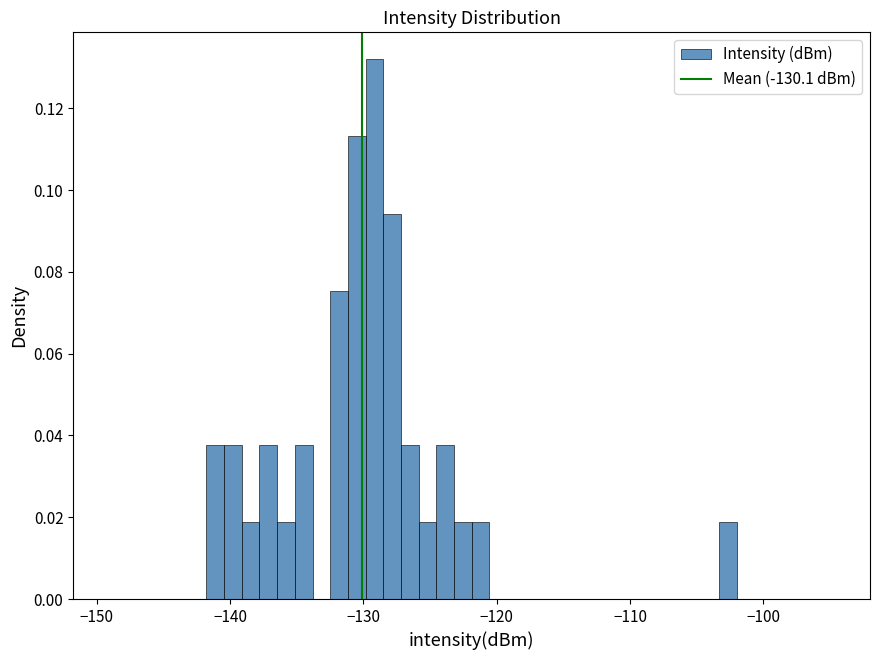

Around what value on the x-axis is the tallest bar? Give the approximate position of its centre, as read against the axis.

-129